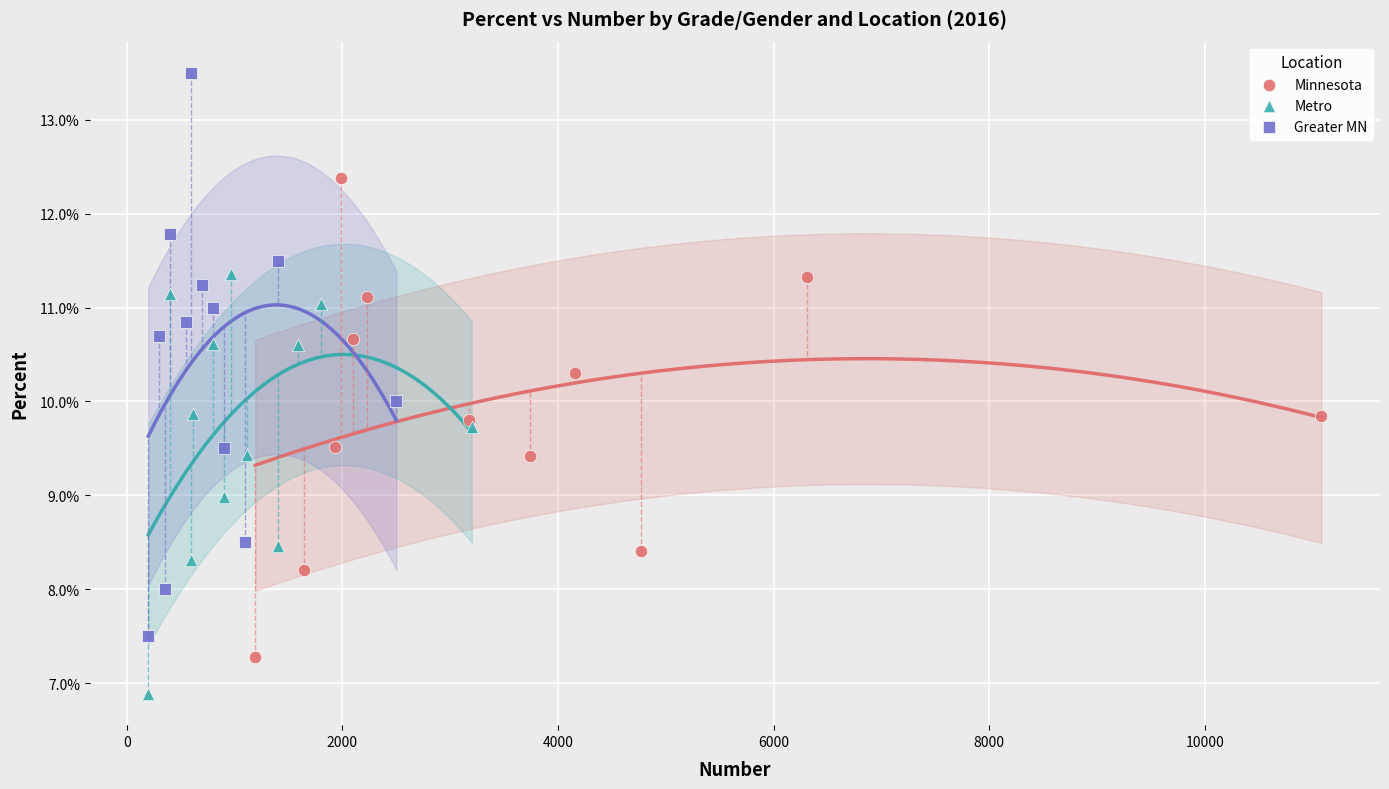

What are all the series names shown in the legend?

Minnesota, Metro, Greater MN